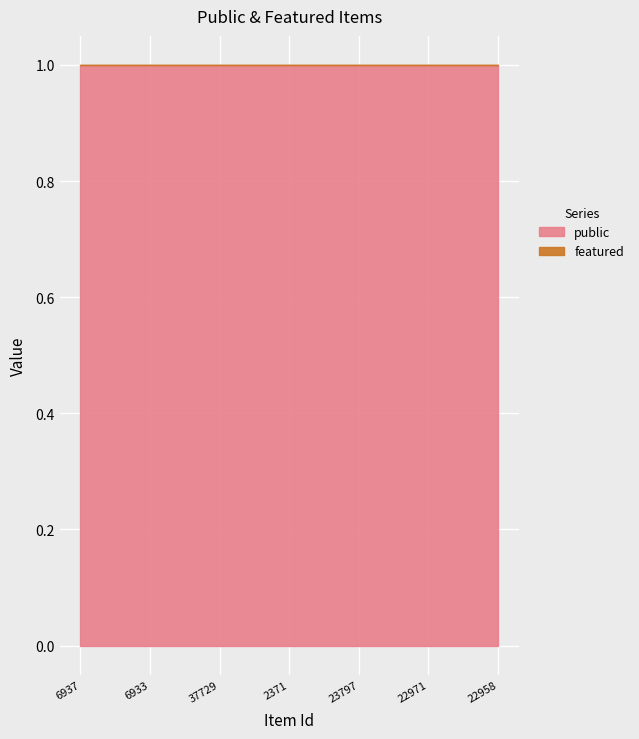

Reading left to right, list all the values displayed in this chart.

public: 6937=1	6933=1	37729=1	2371=1	23797=1	22971=1	22958=1
featured: 6937=0	6933=0	37729=0	2371=0	23797=0	22971=0	22958=0